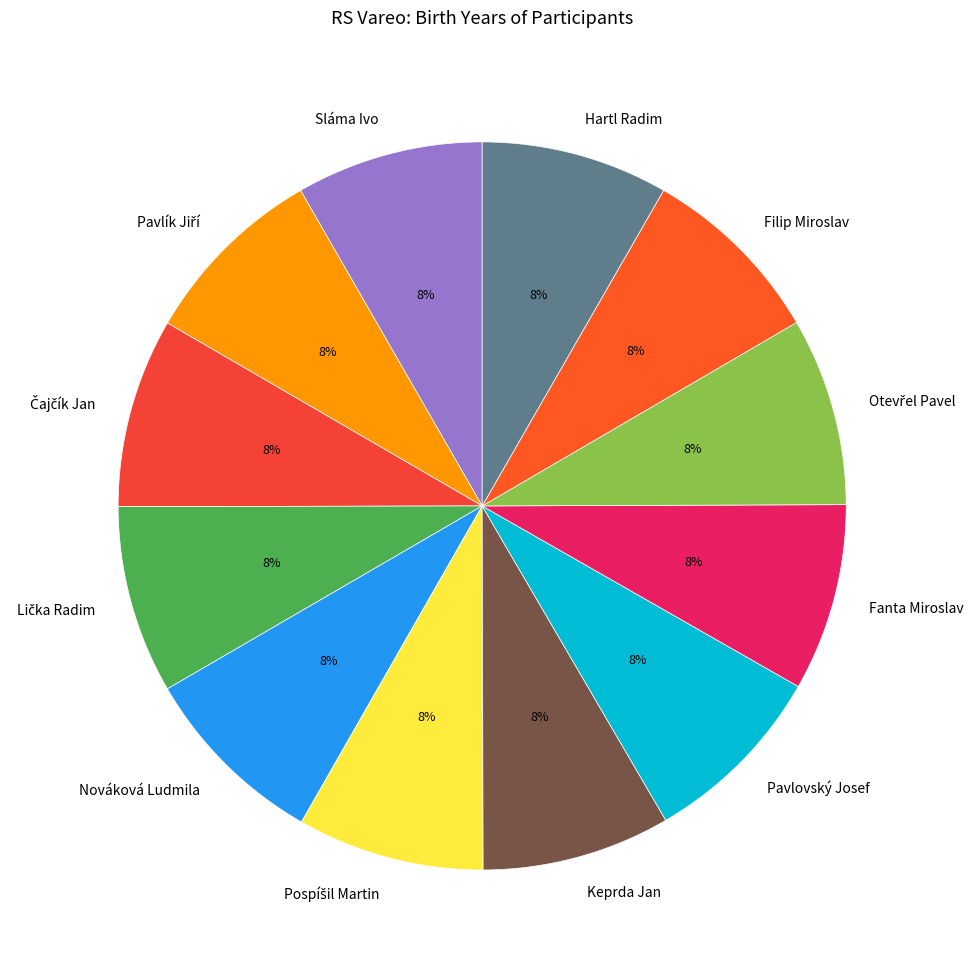

Approximately how many times larger is the value at Hartl Radim compared to Pavlovský Josef?

1.0